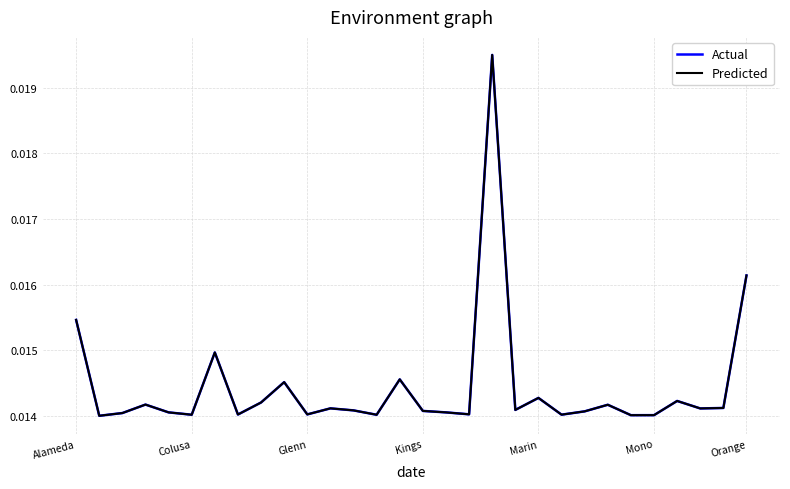

True or false: Actual and Predicted intersect in this chart.

True